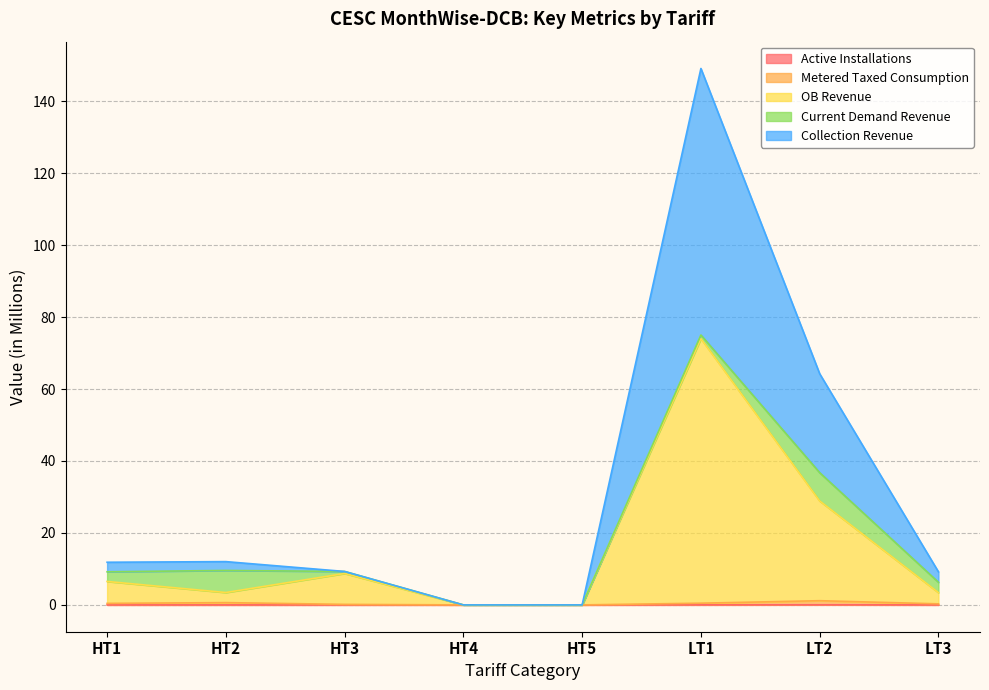

In OB Revenue, how many points are higher than both neighbors (excluding endpoints)?

2